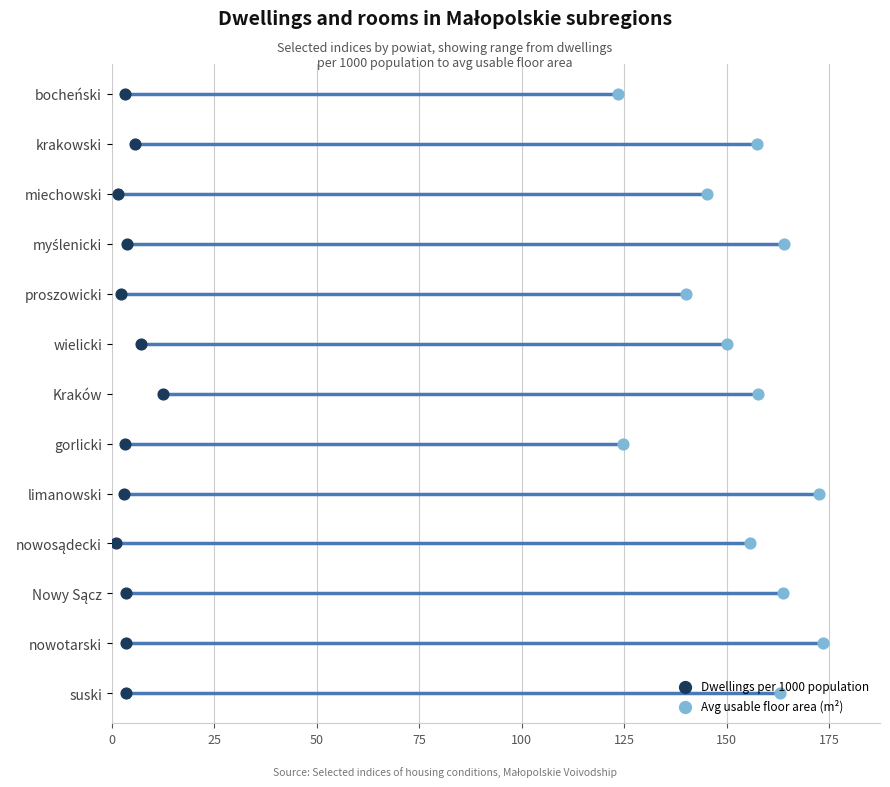

Is the value of Dwellings per 1000 population at 25 greater than the value of Avg usable floor area (m²) at 50?

No